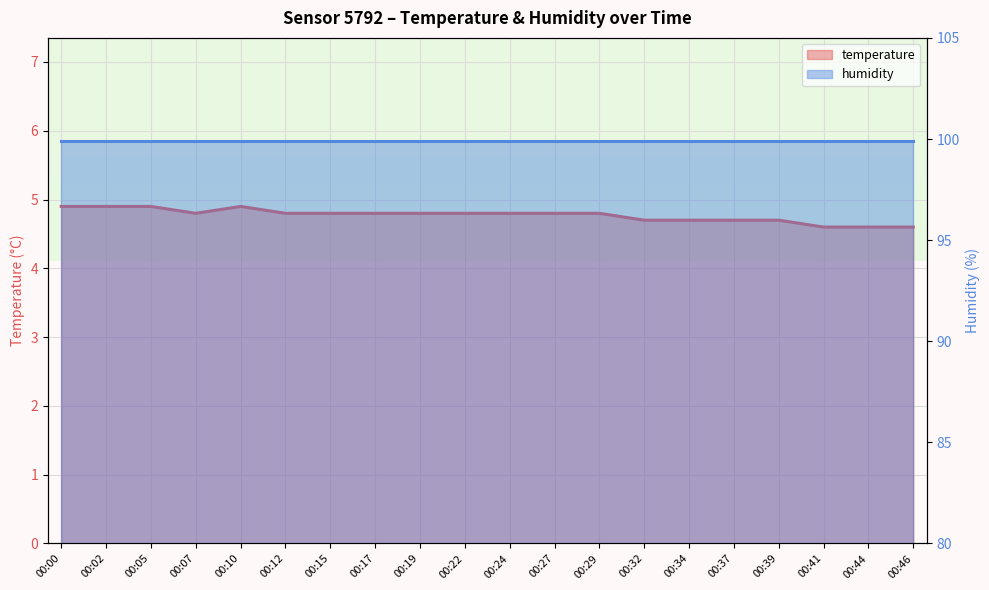

Reading left to right, extract all data points from this chart.

4.9	4.9	4.9	4.8	4.9	4.8	4.8	4.8	4.8	4.8	4.8	4.8	4.8	4.7	4.7	4.7	4.7	4.6	4.6	4.6